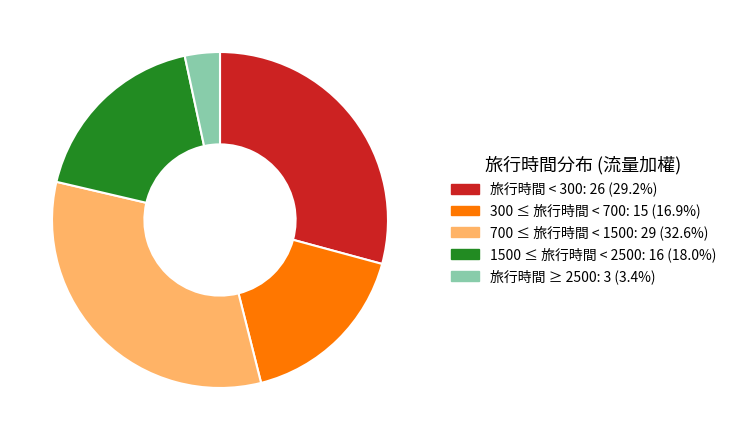

Is there any slice that represents more than half of the pie?

No